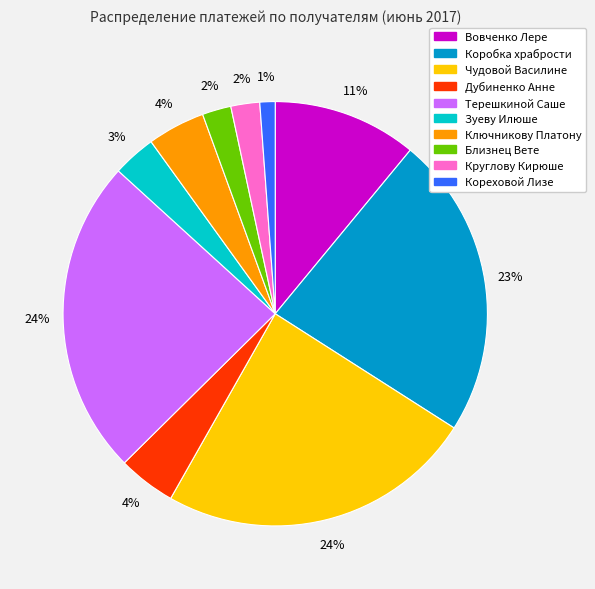

To the nearest percent, what portion does Зуеву Илюше represent?

3%